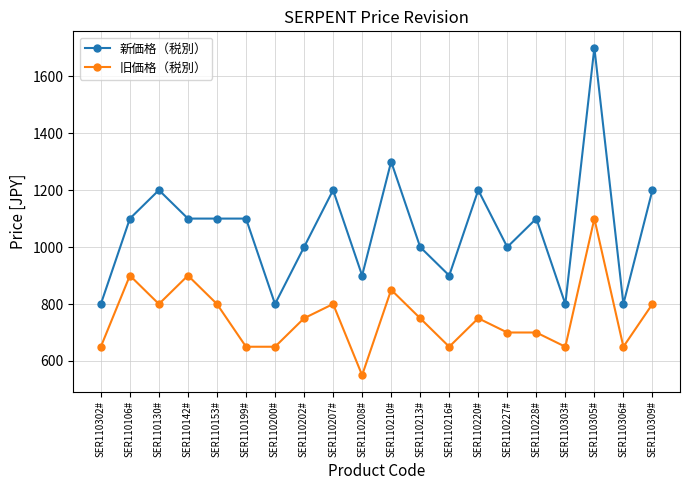

How many values in the 旧価格（税別） series are below 750?

9